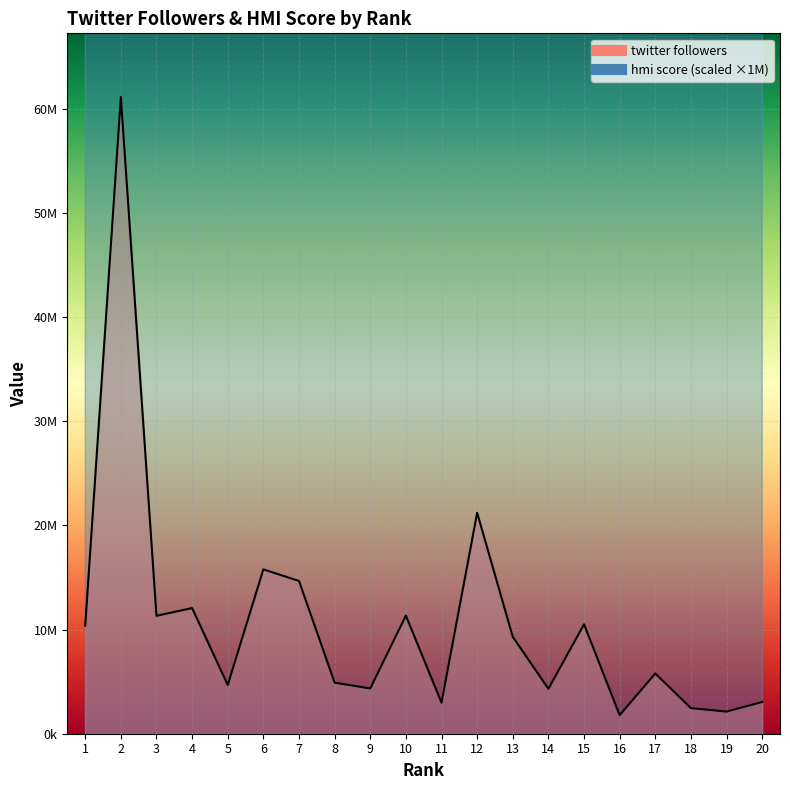

Between 18 and 7, which is larger?

7